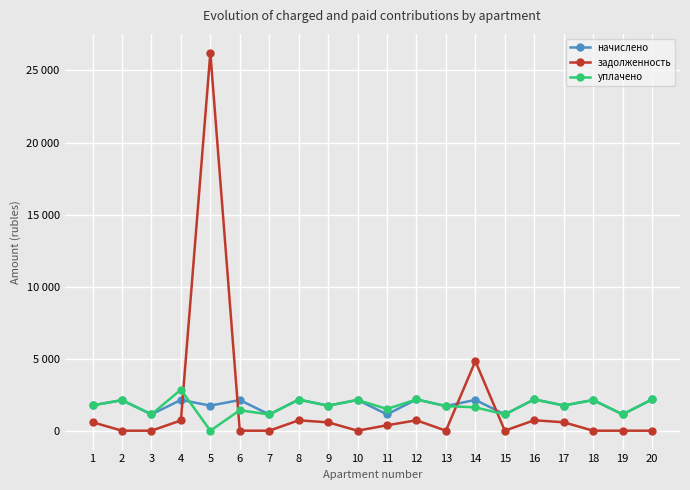

Is it true that задолженность equals 10206.2 at 13?

False